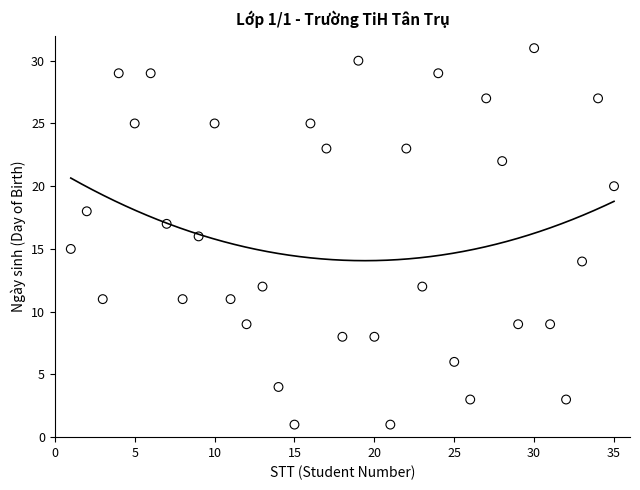

What is the range of X values (max minus min)?

34